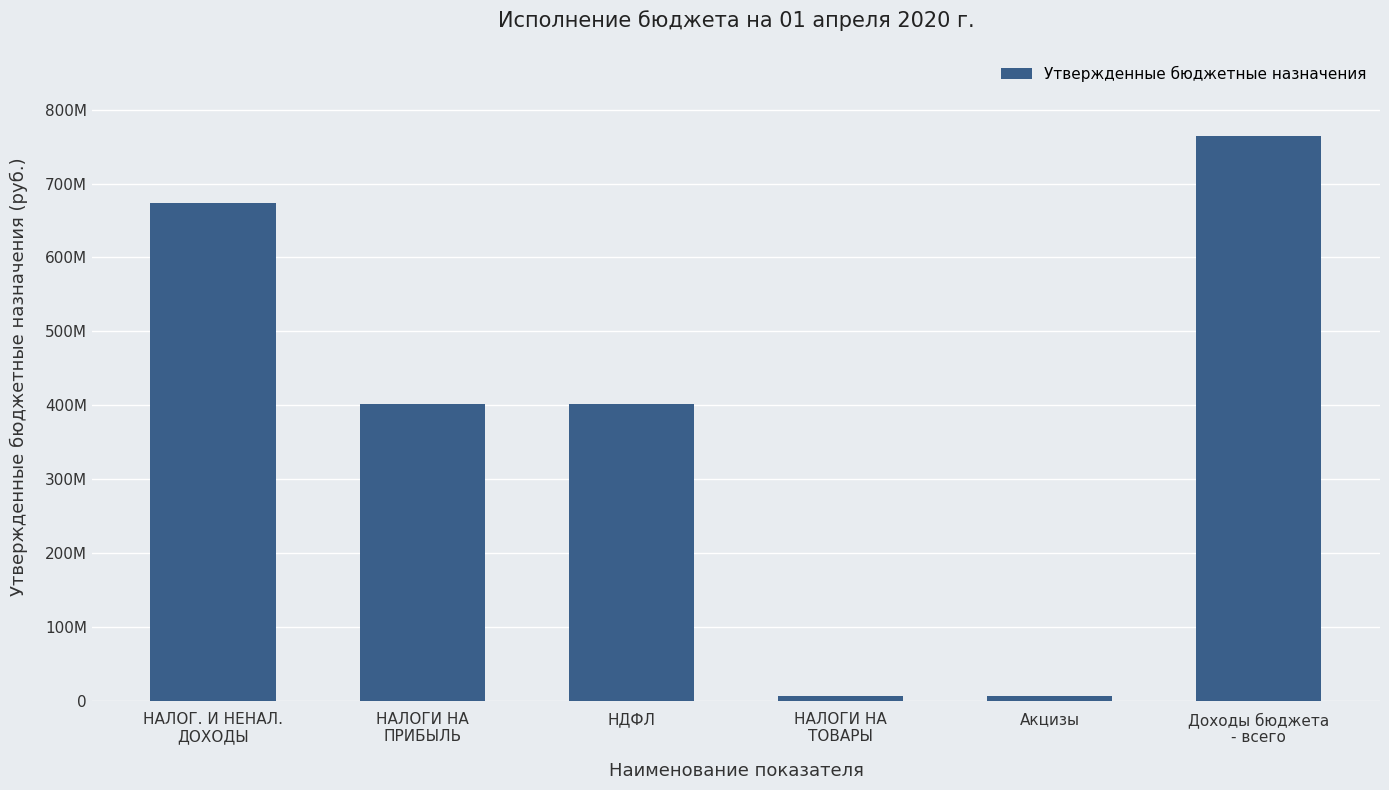

At which label does the data first exceed 401643400?

НАЛОГ. И НЕНАЛ.
ДОХОДЫ